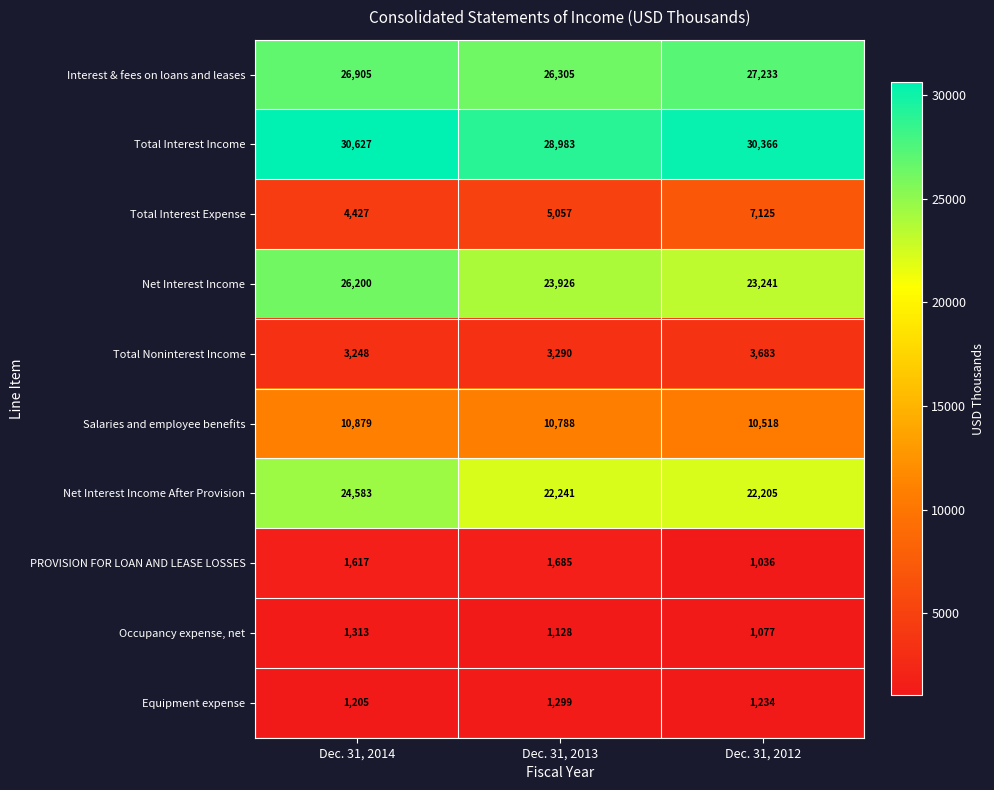

Count the number of categories in the chart.

3